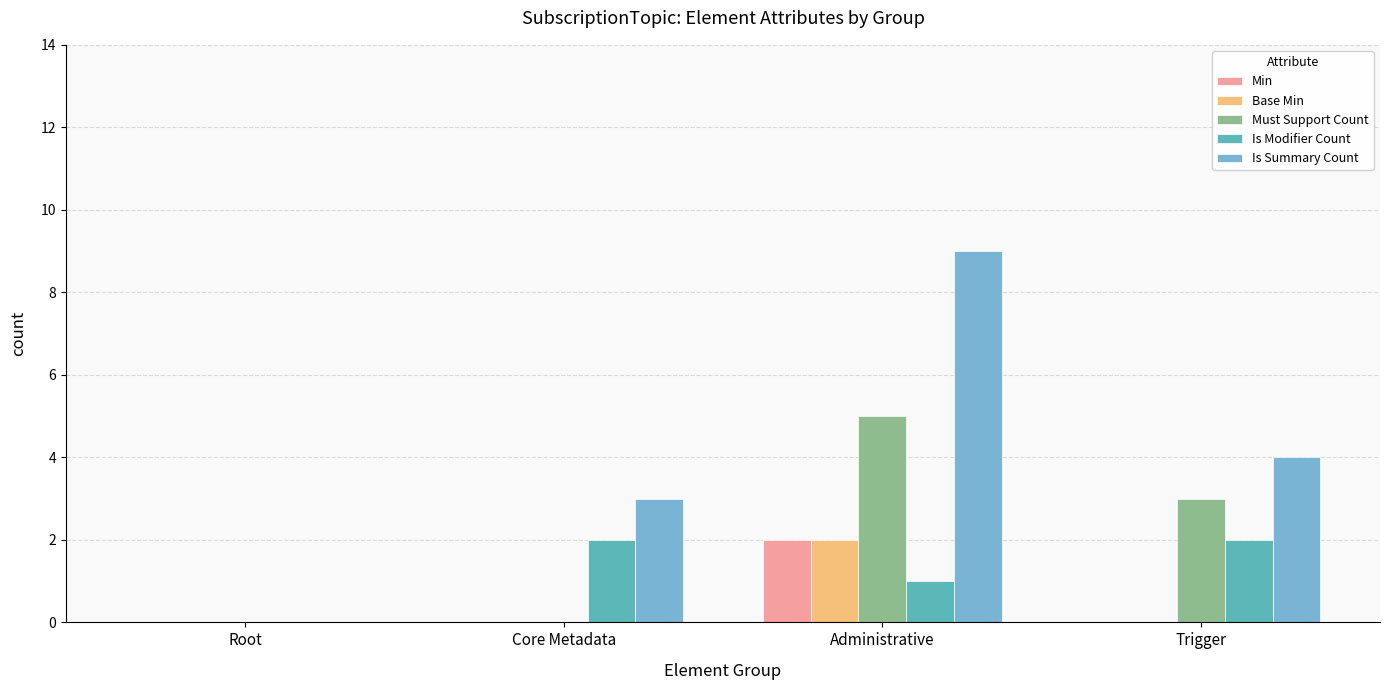

What is the spread (max minus min) of values at Trigger?

4